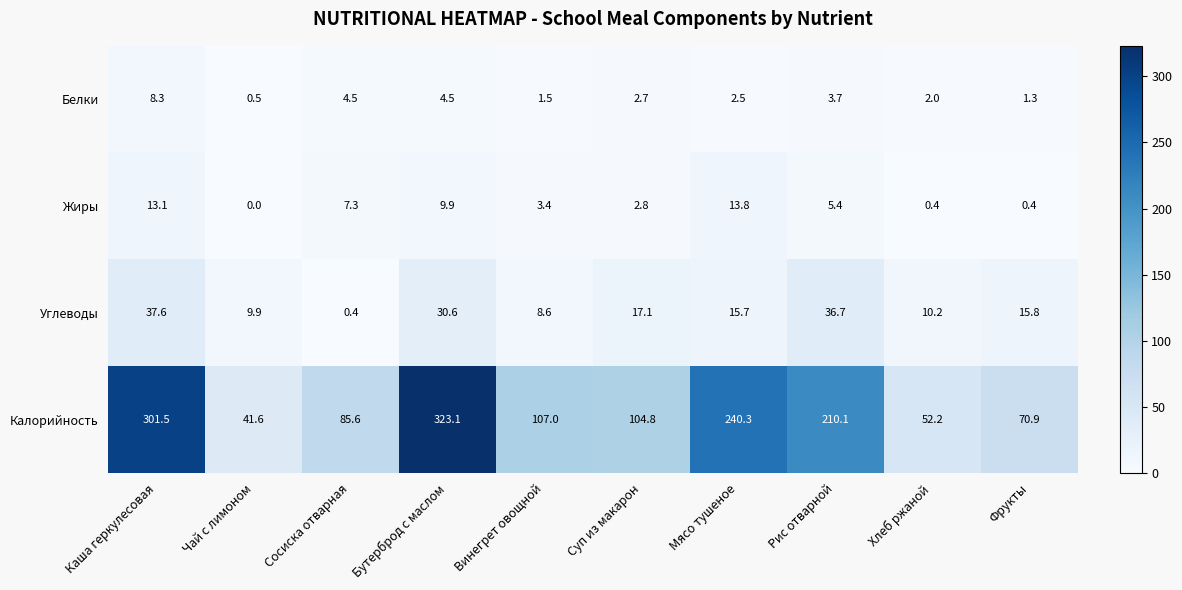

Between Чай с лимоном and Винегрет овощной, which series saw the biggest shift?

Калорийность